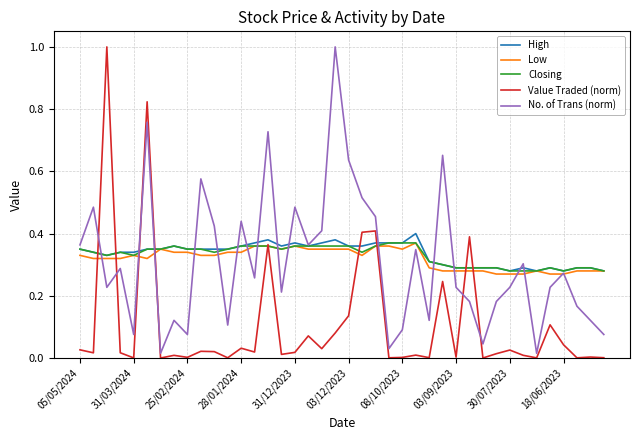

How many Closing values are between 0 and 1?

40